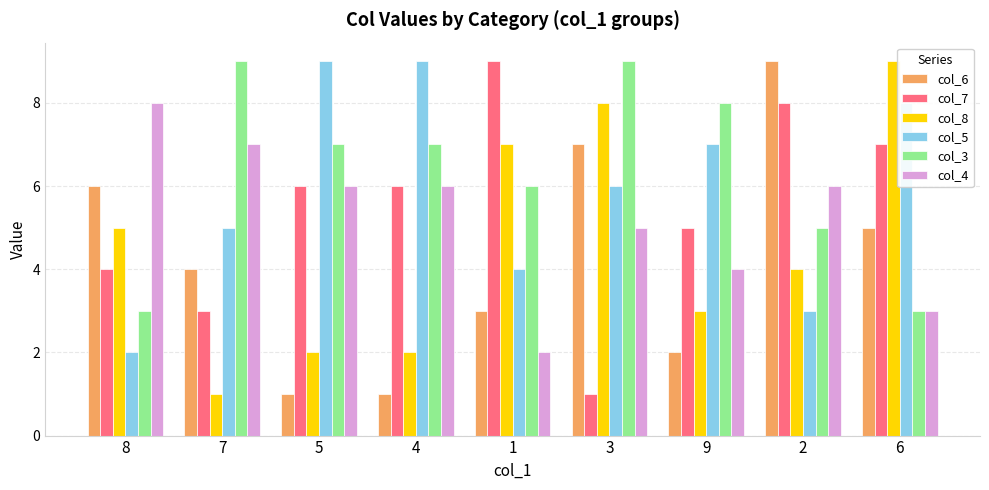

True or false: col_7 has a value of 9 at 6.

False